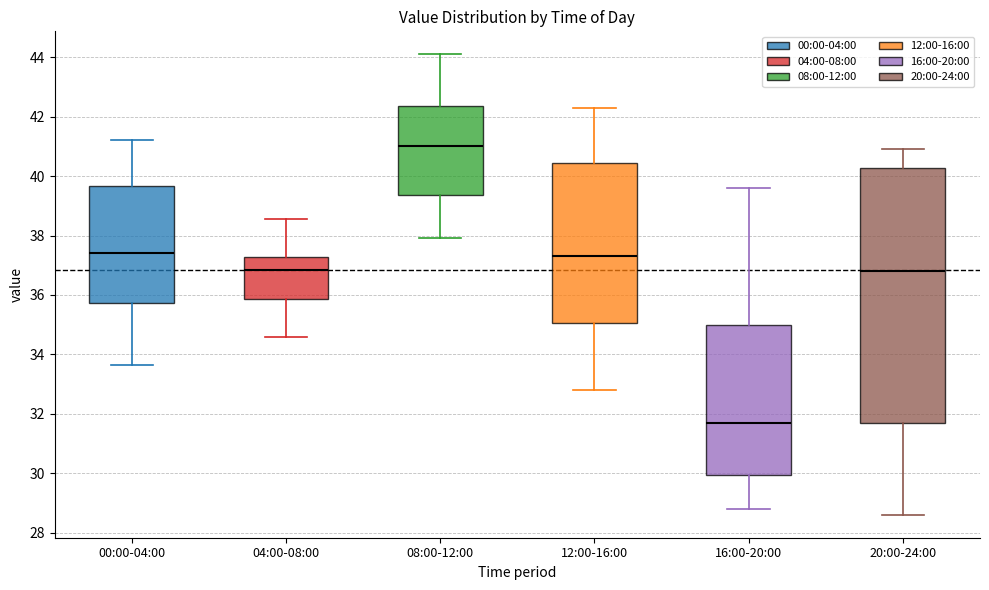

Reading left to right, transcribe this box plot: for each box, give where its median line is, the range the box spans, and where its two whiskers end, as read against the y-axis. The values are not printed on the chart, so give them approximately, as read against the axis.

00:00-04:00: median 37.4, box 35.8 to 39.6, whiskers 33.6 to 41.2
04:00-08:00: median 36.8, box 35.8 to 37.2, whiskers 34.6 to 38.6
08:00-12:00: median 41.0, box 39.4 to 42.4, whiskers 38.0 to 44.2
12:00-16:00: median 37.4, box 35.0 to 40.4, whiskers 32.8 to 42.4
16:00-20:00: median 31.8, box 30.0 to 35.0, whiskers 28.8 to 39.6
20:00-24:00: median 36.8, box 31.8 to 40.2, whiskers 28.6 to 41.0